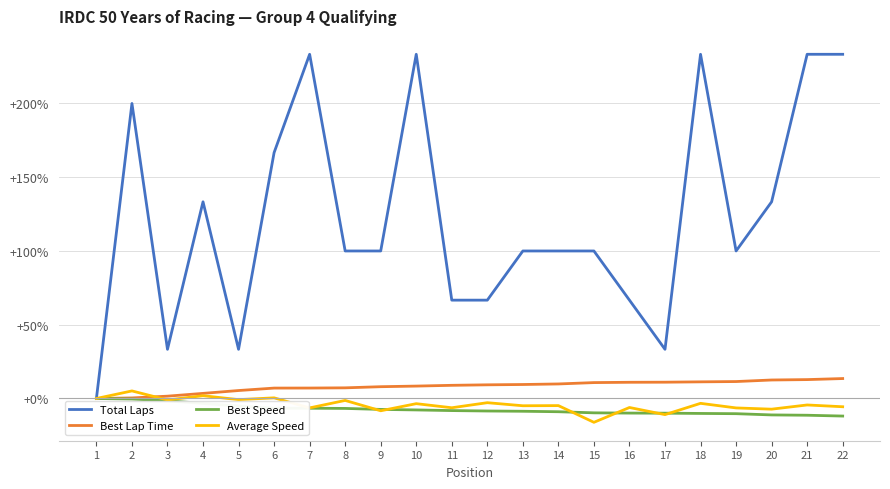

What is the minimum value for Average Speed?

-16.2